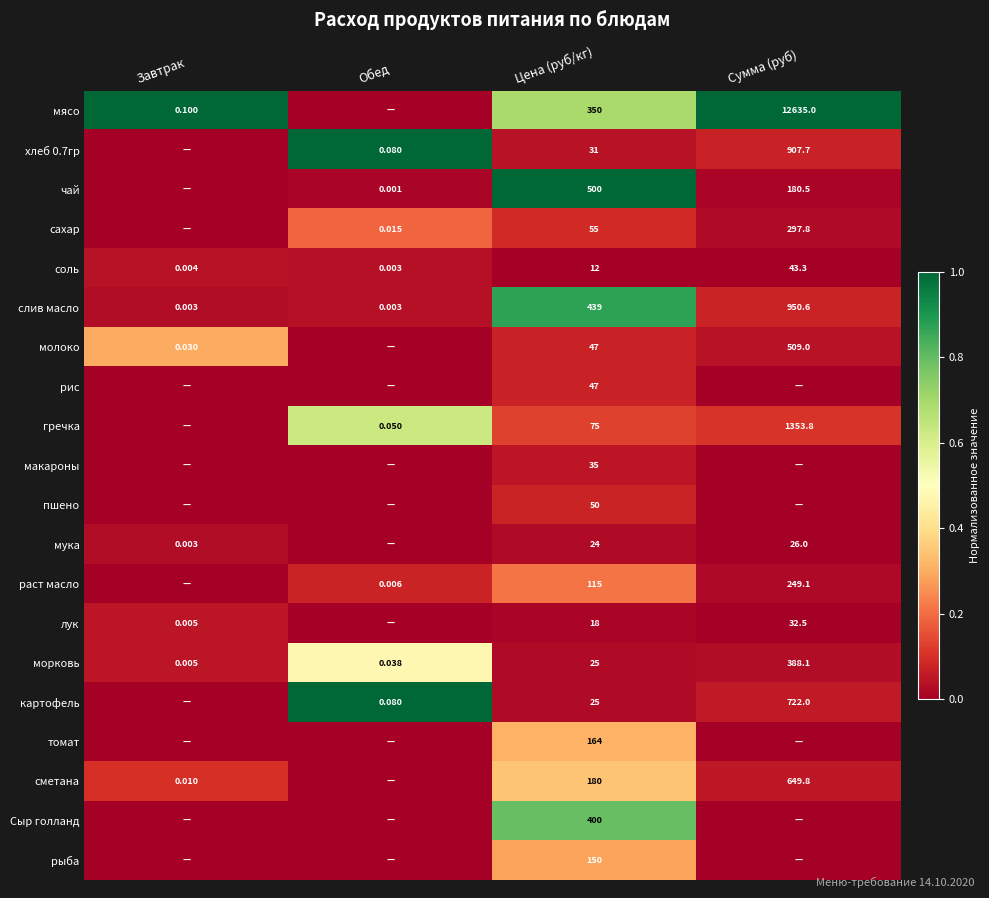

The морковь series shows 0.8 at Обед. True or false?

False